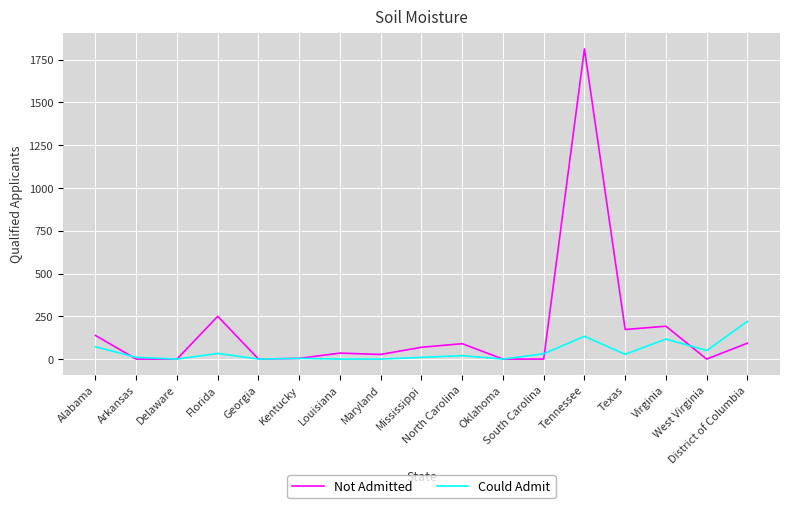

What is the sum of all Could Admit values?

728